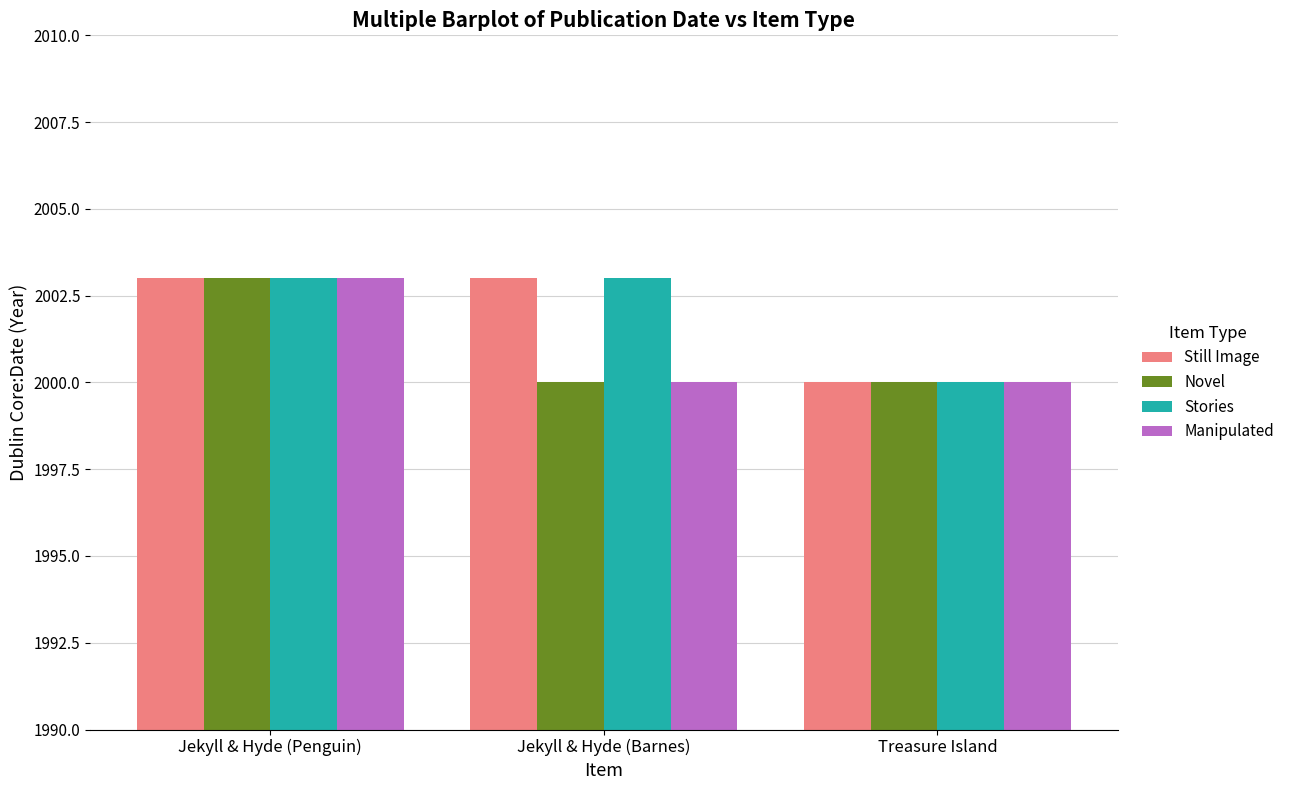

Reading right to left, transcribe all the data shown in this chart.

Still Image: Treasure Island=2000	Jekyll & Hyde (Barnes)=2003	Jekyll & Hyde (Penguin)=2003
Novel: Treasure Island=2000	Jekyll & Hyde (Barnes)=2000	Jekyll & Hyde (Penguin)=2003
Stories: Treasure Island=2000	Jekyll & Hyde (Barnes)=2003	Jekyll & Hyde (Penguin)=2003
Manipulated: Treasure Island=2000	Jekyll & Hyde (Barnes)=2000	Jekyll & Hyde (Penguin)=2003